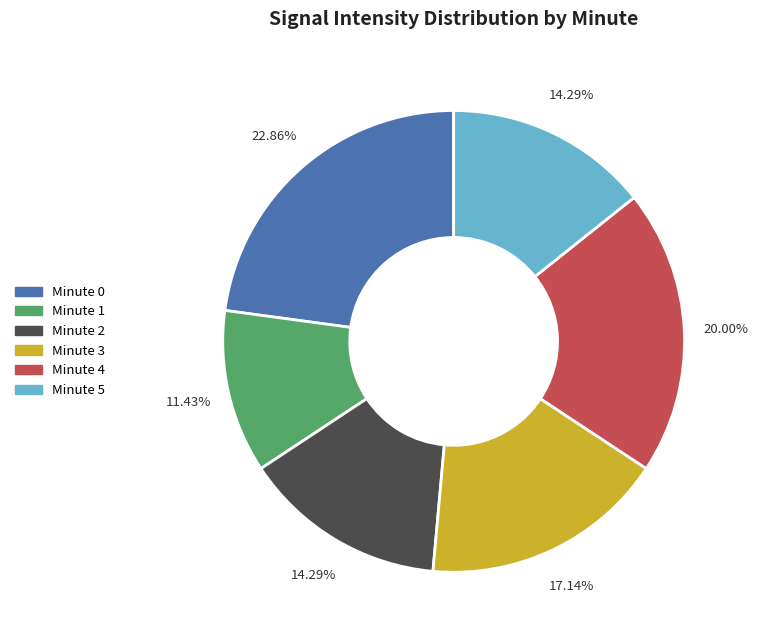

Is there any slice that represents more than half of the pie?

No